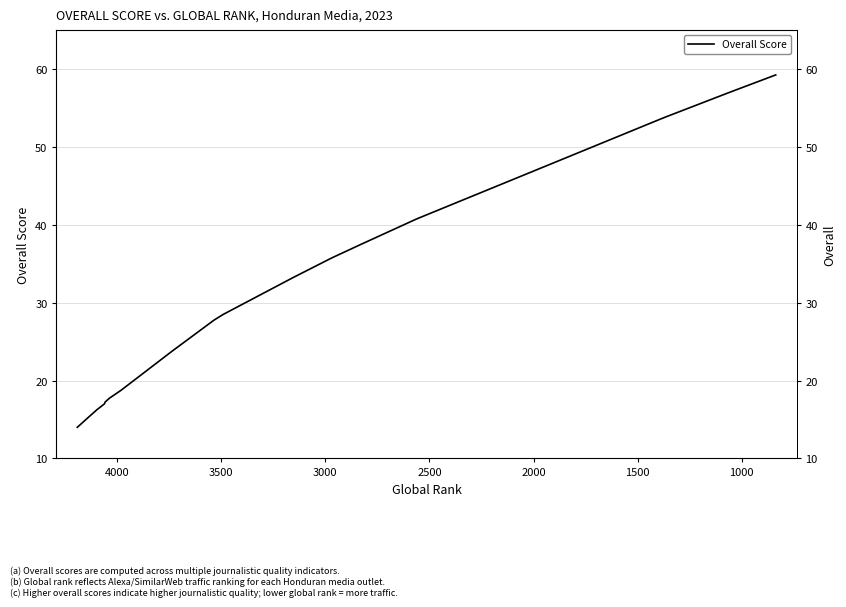

How many lines are shown in the chart?

1